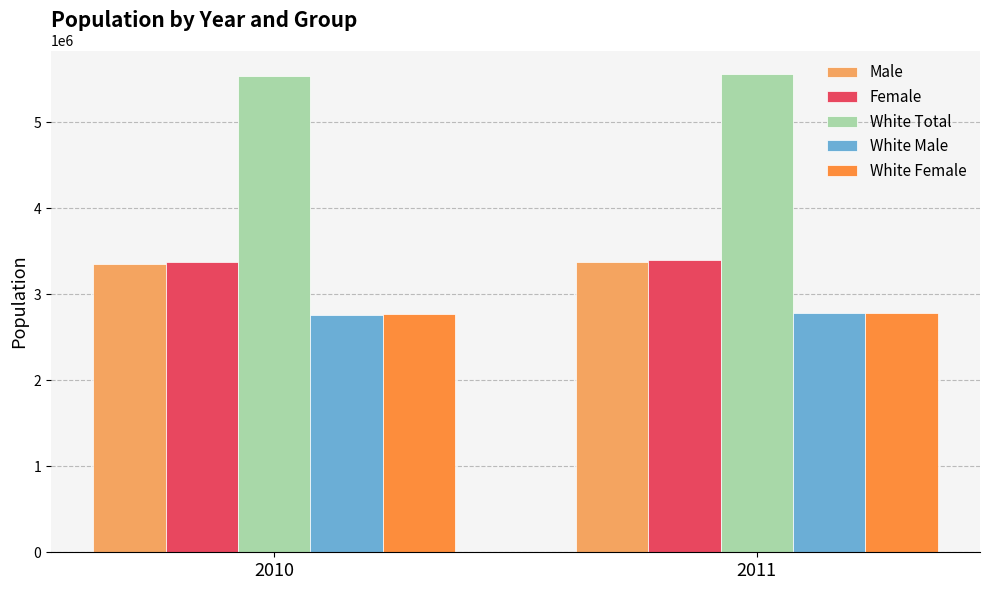

How many values in the White Female series are below 2780709?

1